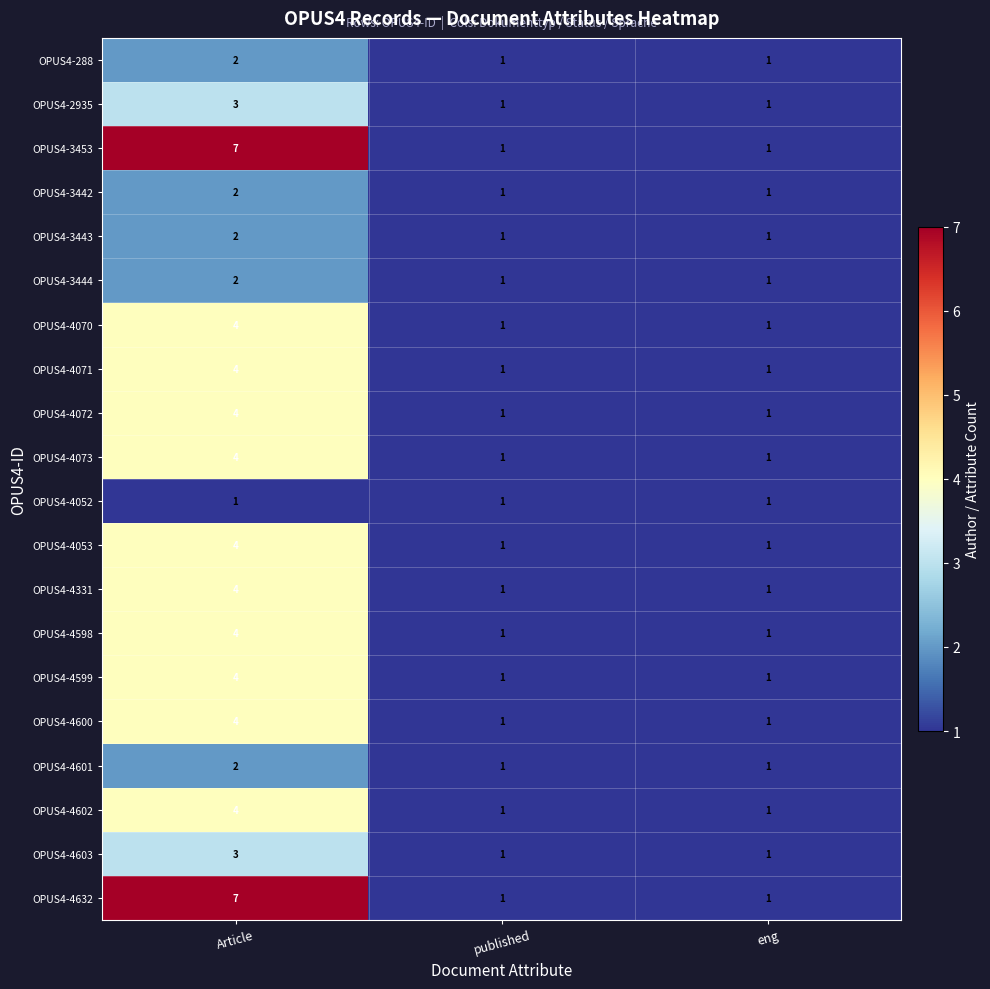

What is the greatest value displayed?

7